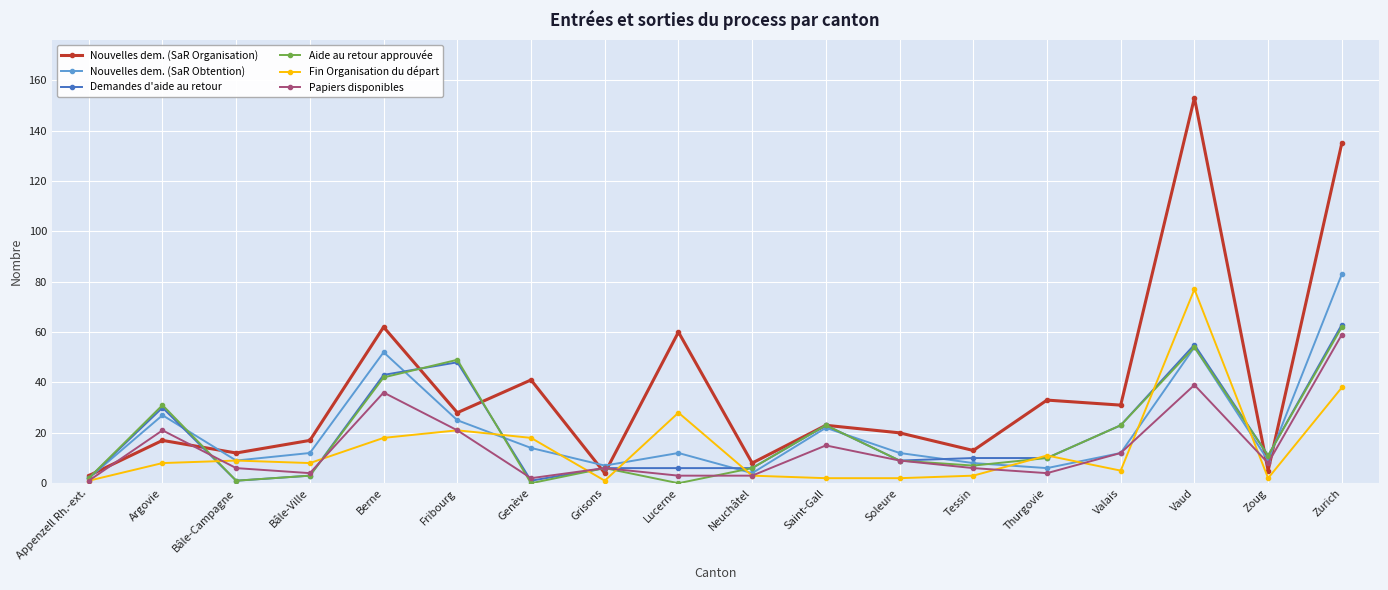

What is the label of the 9th point from the left?

Lucerne